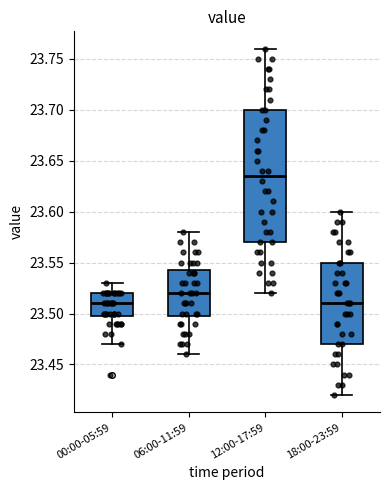

Where is the lower edge of the box for 06:00-11:59 on the y-axis? The values are not printed on the chart, so give them approximately, as read against the axis.

23.500